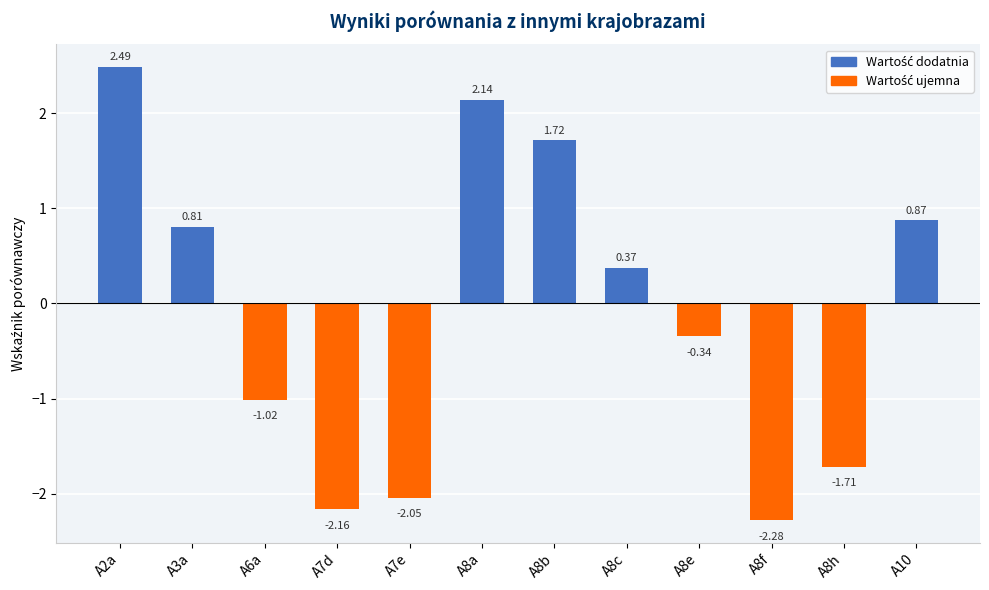

What is the label of the 8th bar from the right?

A7e